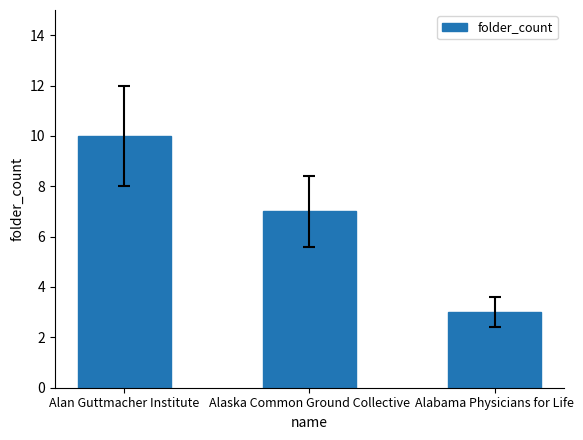

Reading right to left, transcribe all the data shown in this chart.

Alabama Physicians for Life=3	Alaska Common Ground Collective=7	Alan Guttmacher Institute=10